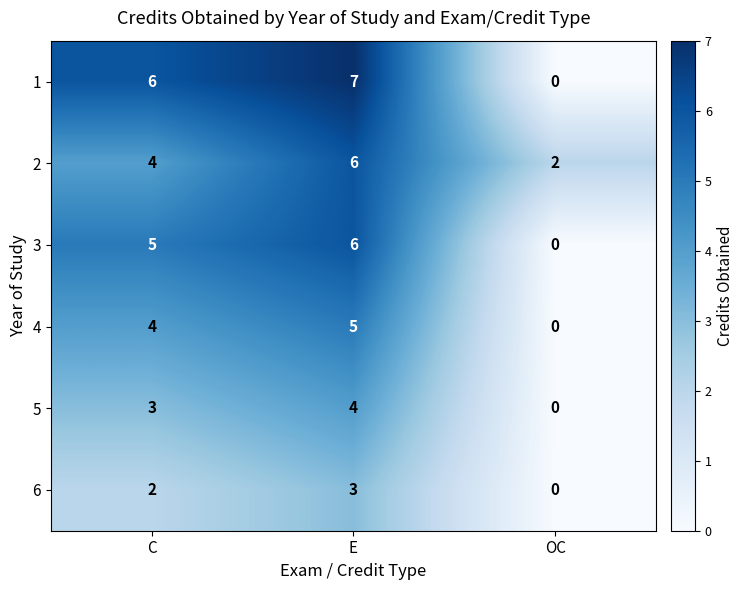

Reading left to right, list all the values displayed in this chart.

1: C=6	E=7	OC=0
2: C=4	E=6	OC=2
3: C=5	E=6	OC=0
4: C=4	E=5	OC=0
5: C=3	E=4	OC=0
6: C=2	E=3	OC=0